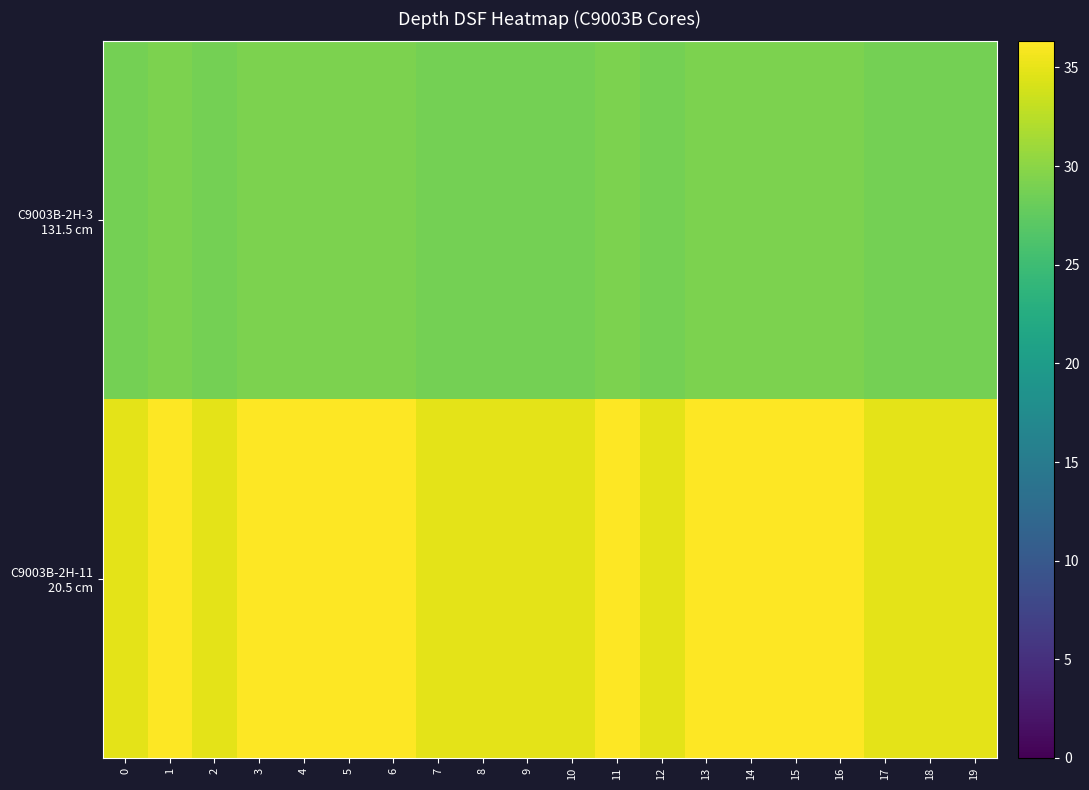

Rank the series at 8 from lowest to highest value.

C9003B-2H-3 131.5 cm, C9003B-2H-11 20.5 cm